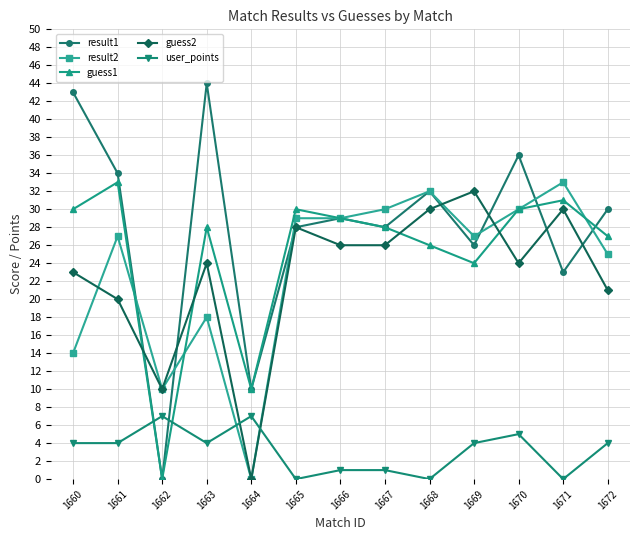

Which series has the largest range (max minus min)?

result1